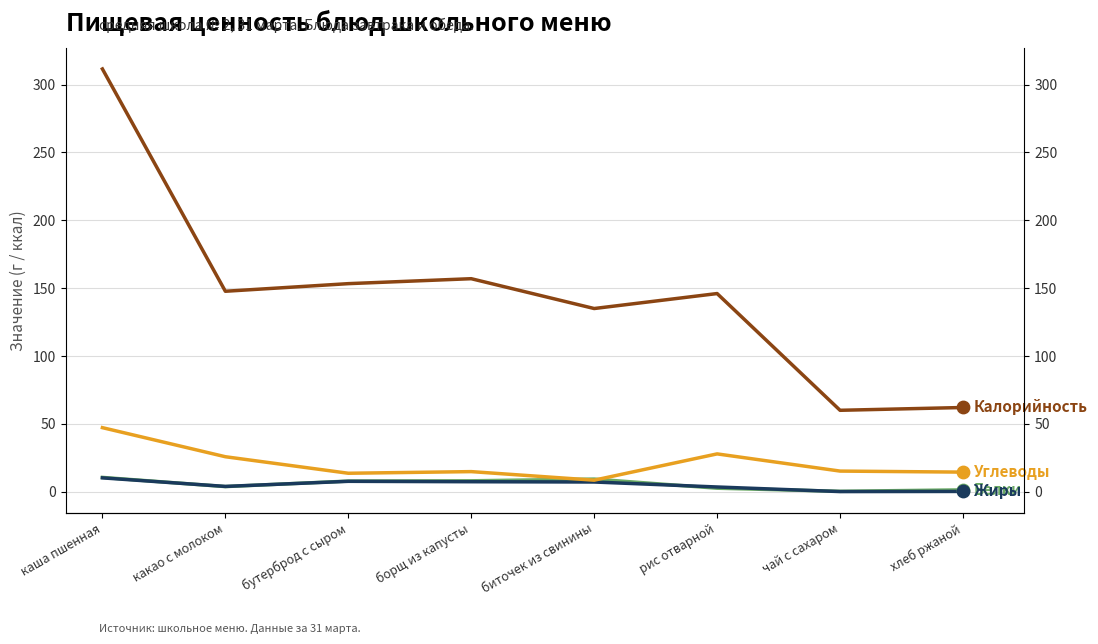

Is the value of Углеводы at биточек из свинины greater than the value of Жиры at рис отварной?

Yes